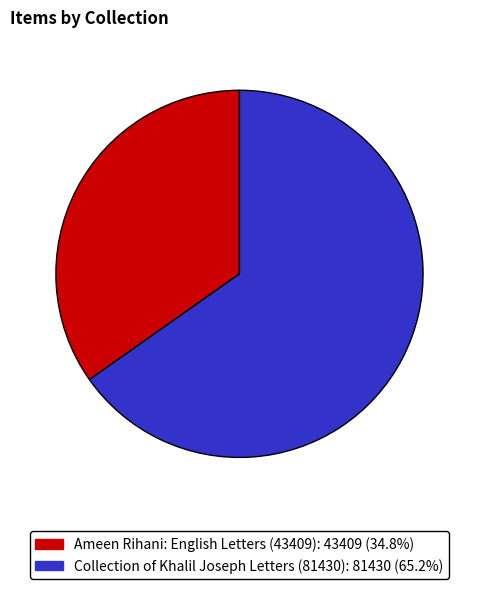

Is the sum of Ameen Rihani: English Letters (43409) and Collection of Khalil Joseph Letters (81430) greater than half?

Yes